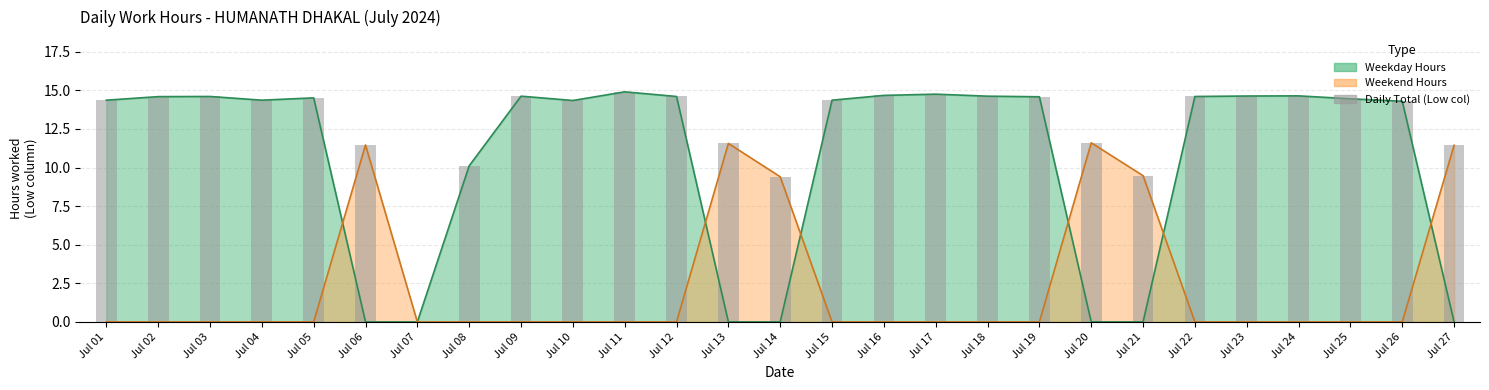

How many values are below 14?

8